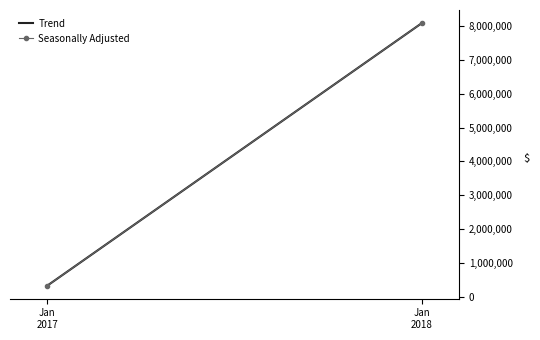

What is the maximum value for Trend?

8088288.0